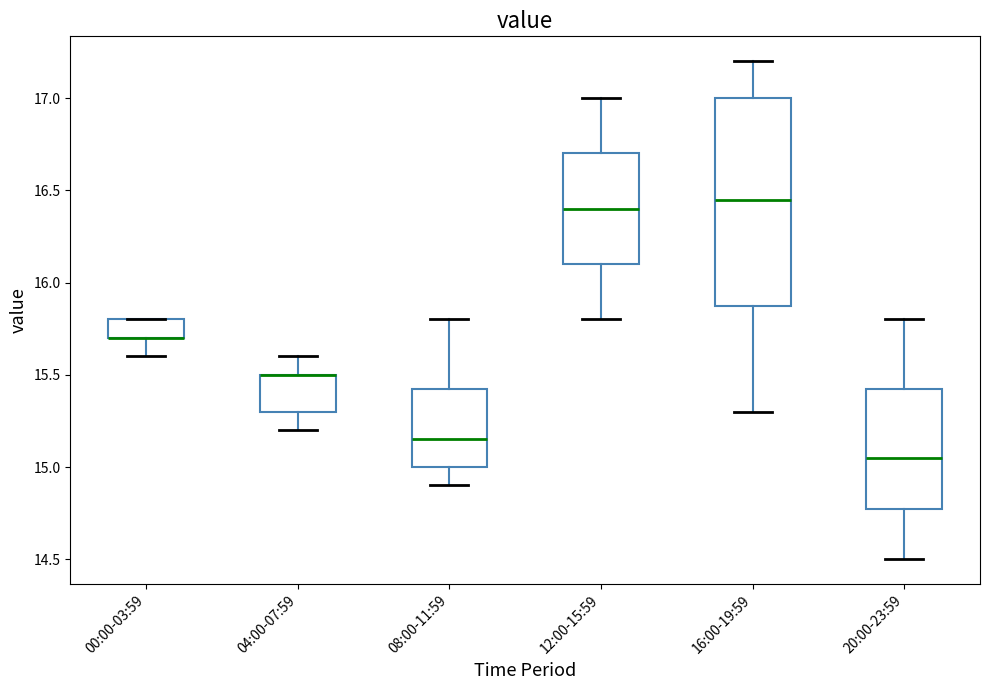

Reading left to right, transcribe this box plot: for each box, give where its median line is, the range the box spans, and where its two whiskers end, as read against the y-axis. The values are not printed on the chart, so give them approximately, as read against the axis.

00:00-03:59: median 15.70 (drawn on the box's lower edge), box 15.70 to 15.80, whiskers 15.60 to 15.80
04:00-07:59: median 15.50 (drawn on the box's upper edge), box 15.30 to 15.50, whiskers 15.20 to 15.60
08:00-11:59: median 15.15, box 15.00 to 15.45, whiskers 14.90 to 15.80
12:00-15:59: median 16.40, box 16.10 to 16.70, whiskers 15.80 to 17.00
16:00-19:59: median 16.45, box 15.90 to 17.00, whiskers 15.30 to 17.20
20:00-23:59: median 15.05, box 14.80 to 15.45, whiskers 14.50 to 15.80